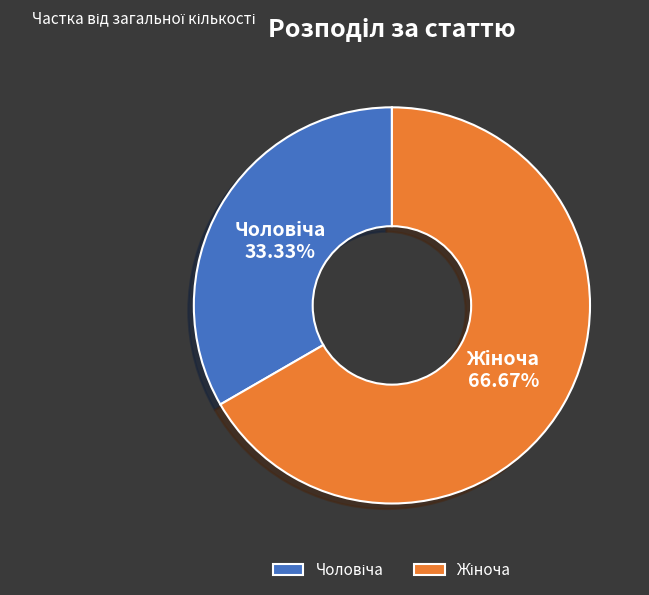

Is there any slice that represents more than half of the pie?

Yes